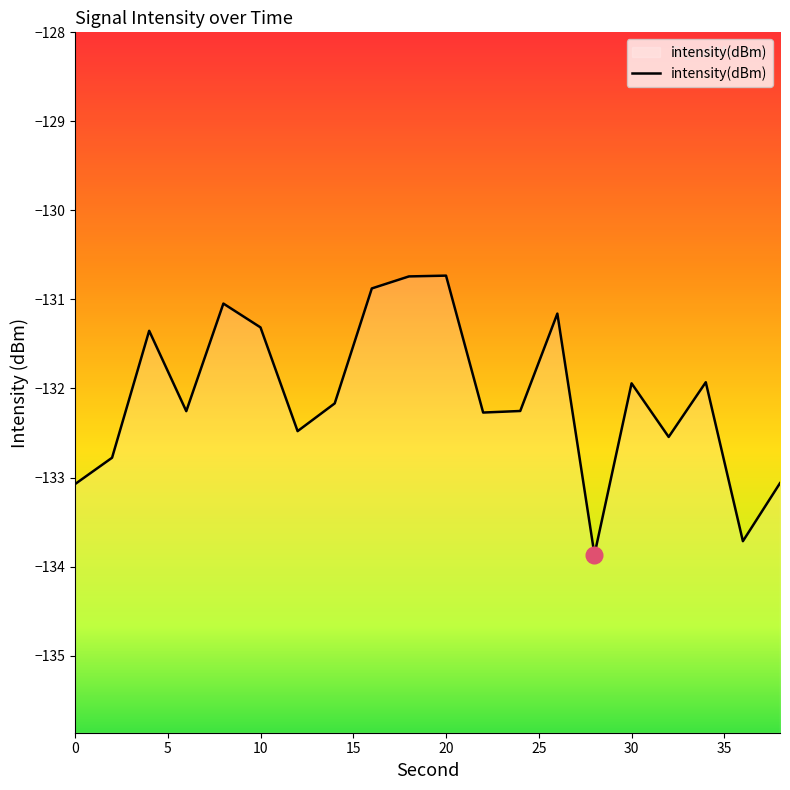

True or false: the data shows -190.2 at 10.

False